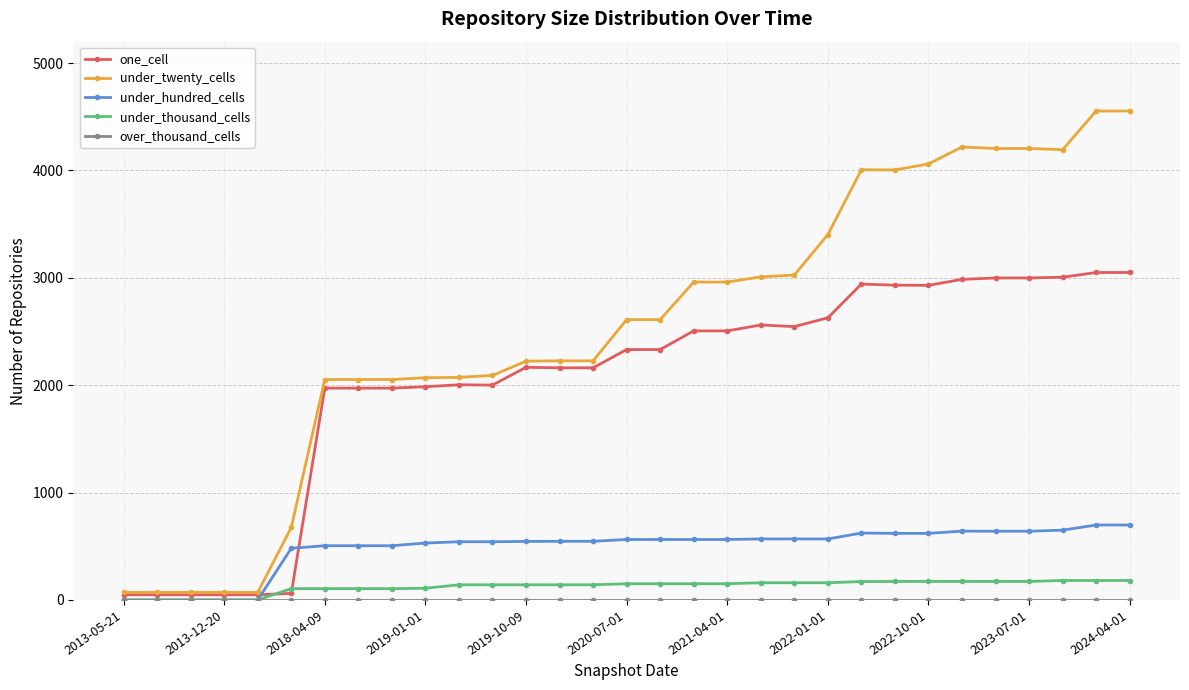

Which series has the largest total across all categories?

under_twenty_cells